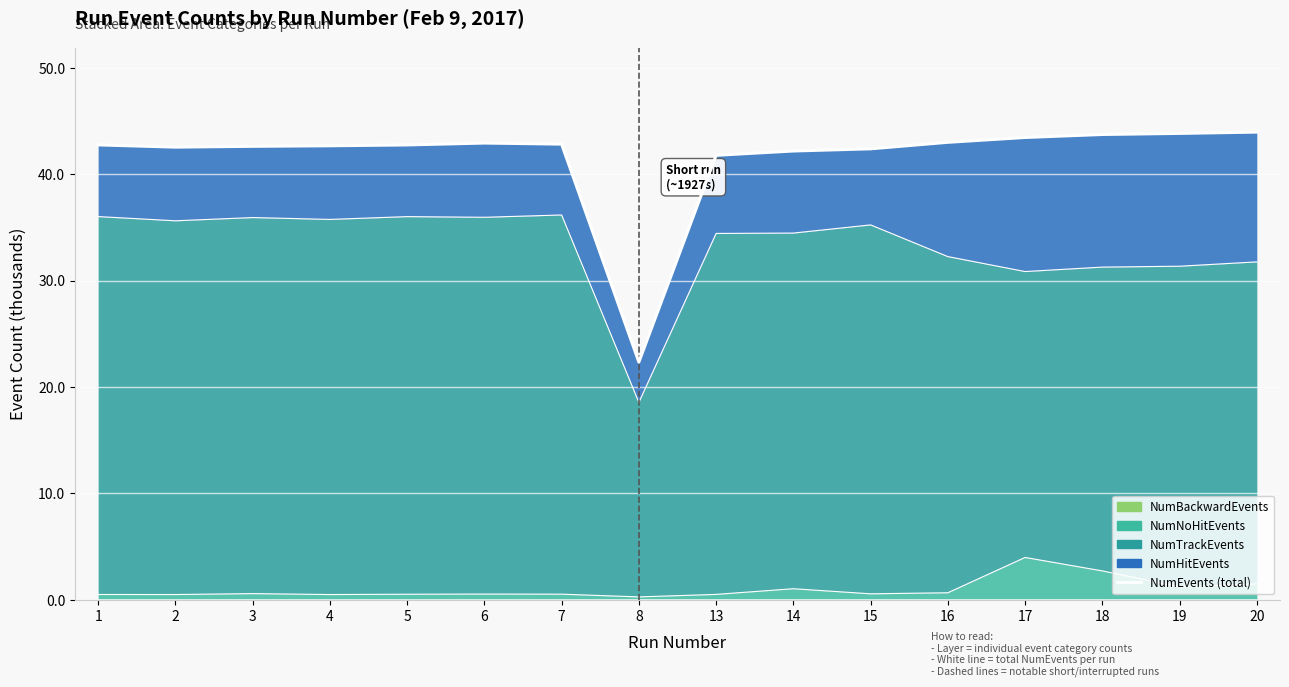

Where is the first local minimum?

2